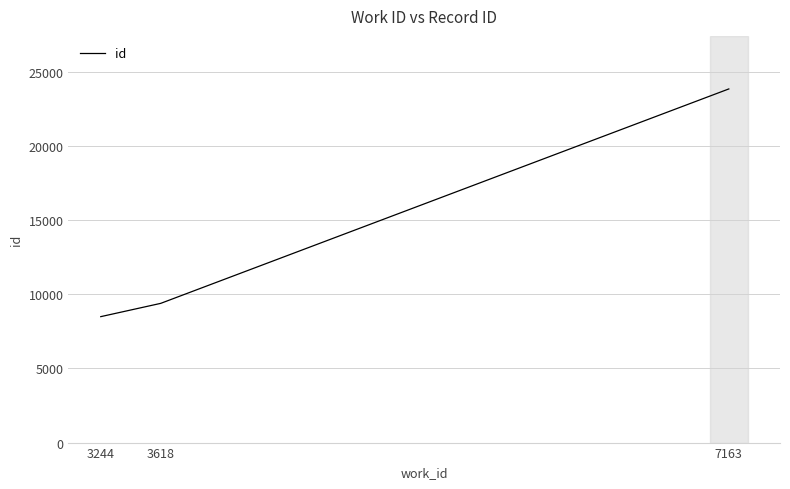

What is the average value?

13918